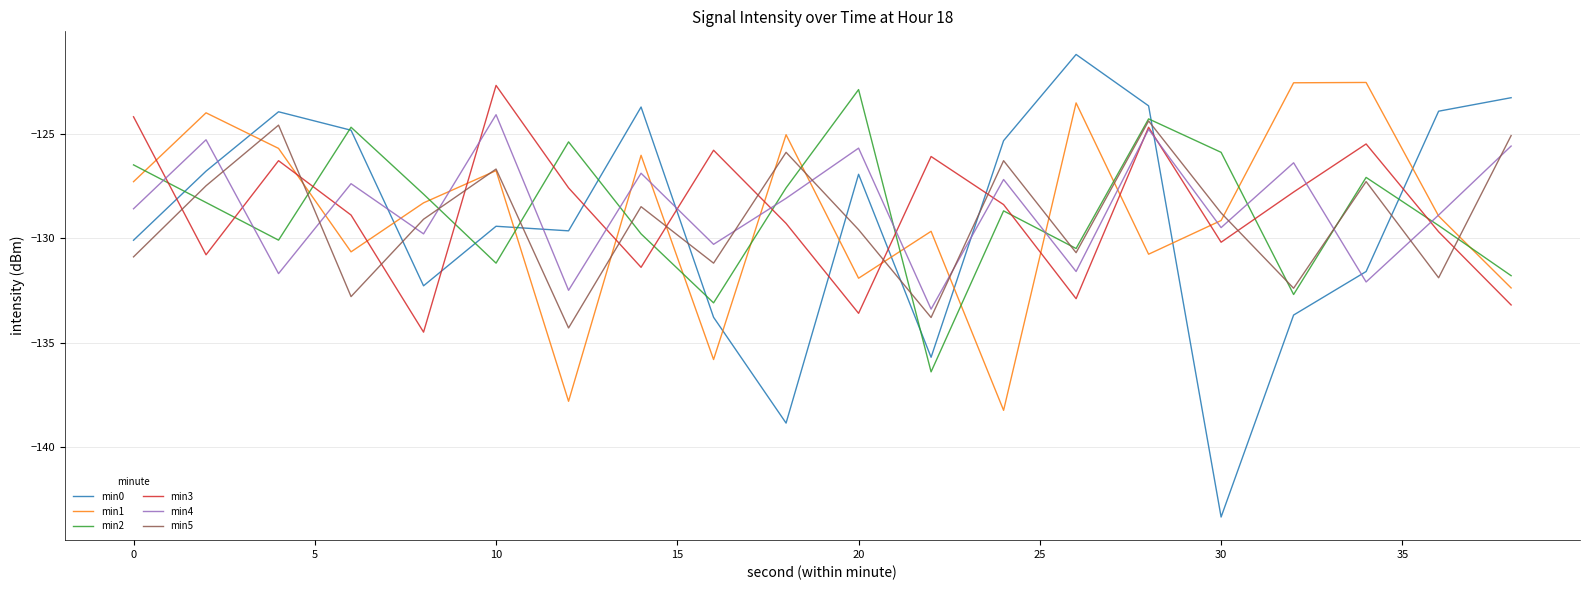

Does the chart have visible grid lines?

Yes